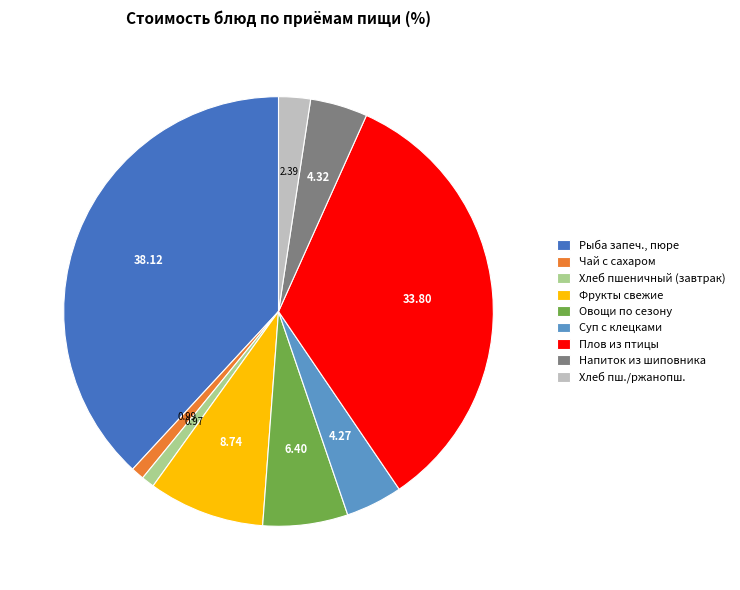

Combined, do Фрукты свежие and Плов из птицы account for over 50%?

No